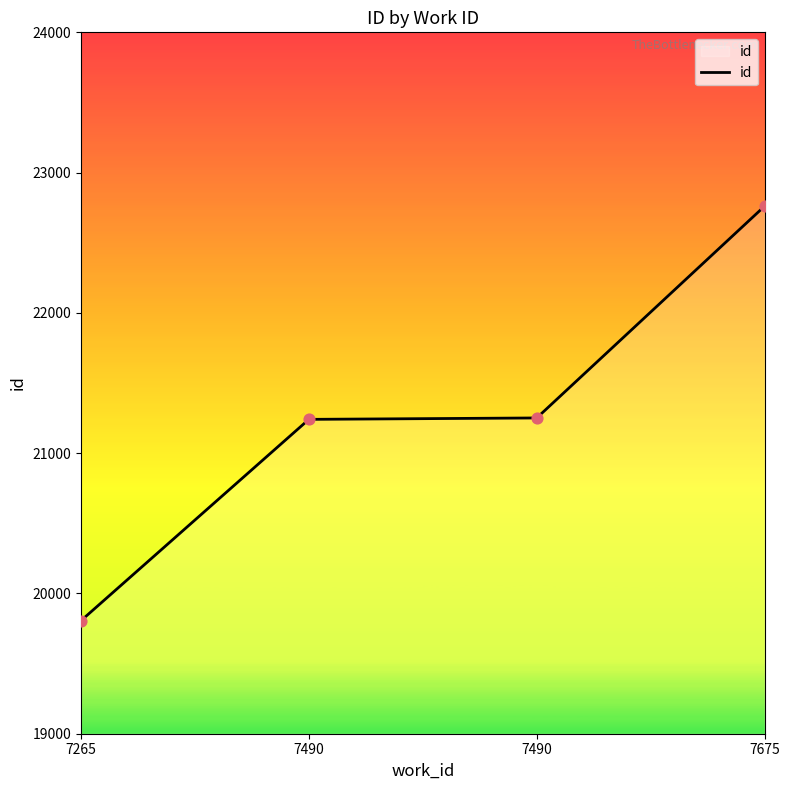

Which has a higher value, 7265 or 7675?

7675